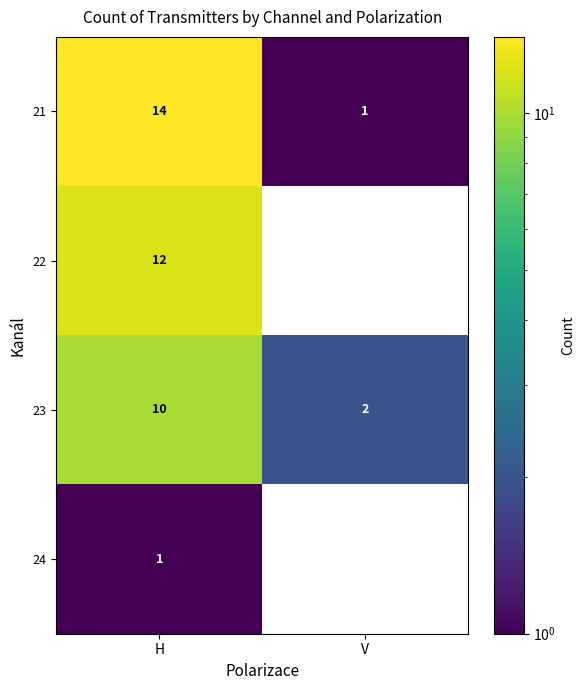

Rank the categories by 21 value from highest to lowest.

H, V